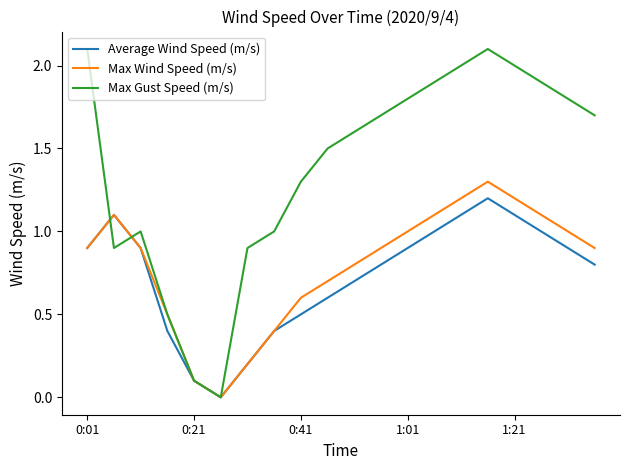

What is the maximum value shown in the chart?

2.1